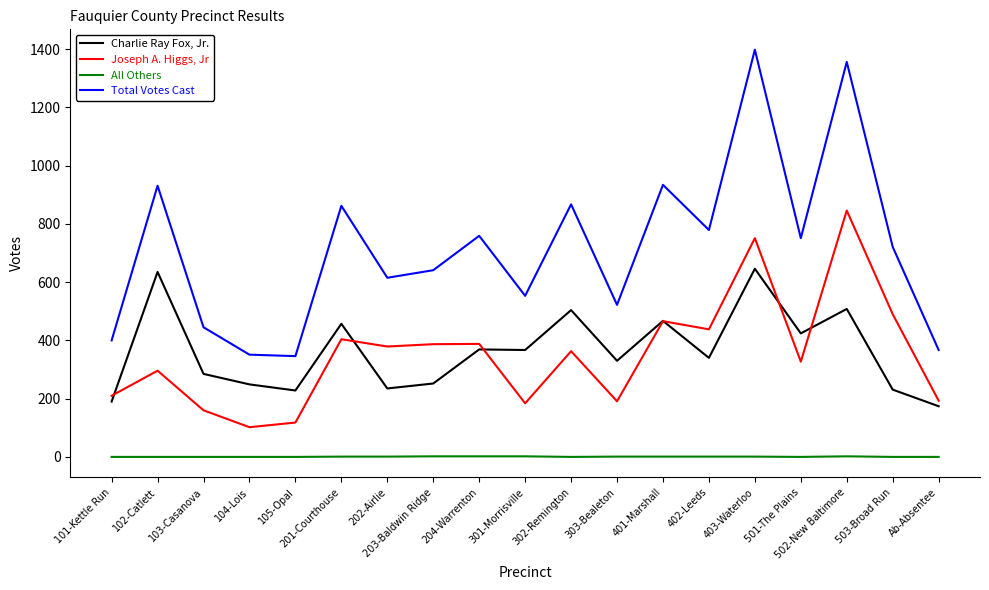

Which series has the widest spread of values?

Total Votes Cast